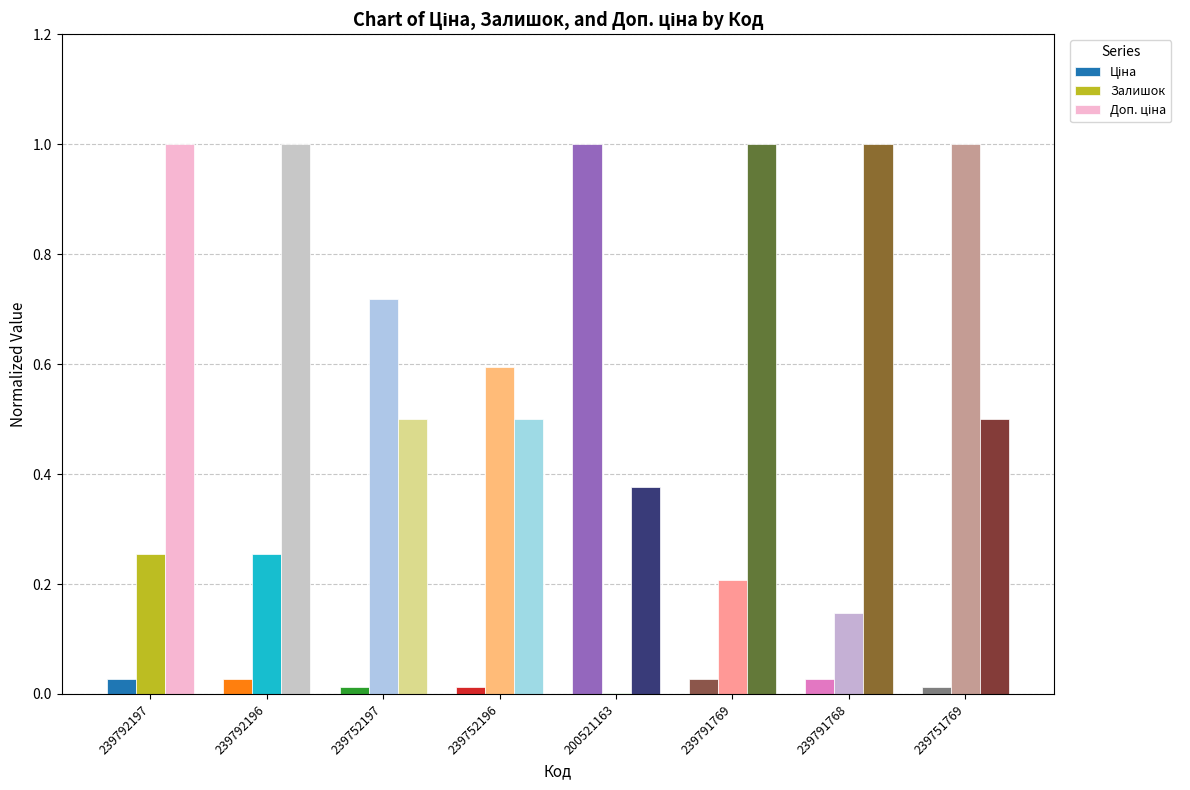

What is the total value across all series at 239791769?

1.2